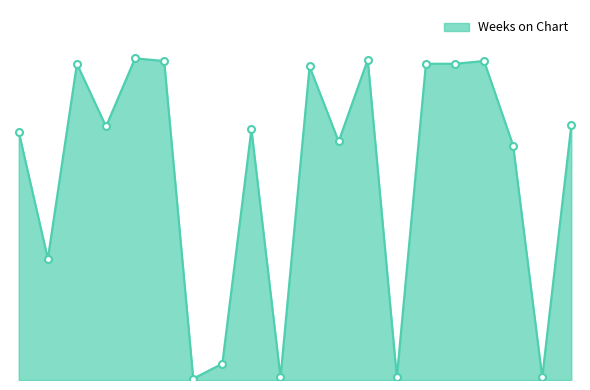

List the labels in order of value, smallest first.

7, 10, 14, 19, 8, 2, 18, 12, 1, 9, 4, 20, 11, 3, 15, 16, 6, 17, 13, 5